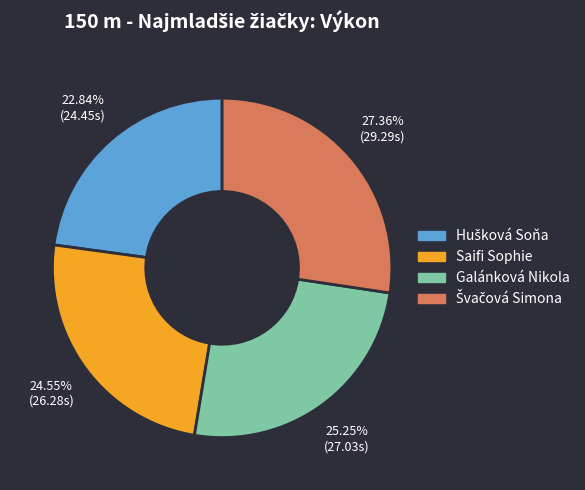

Is the sum of Galánková Nikola and Saifi Sophie greater than half?

No